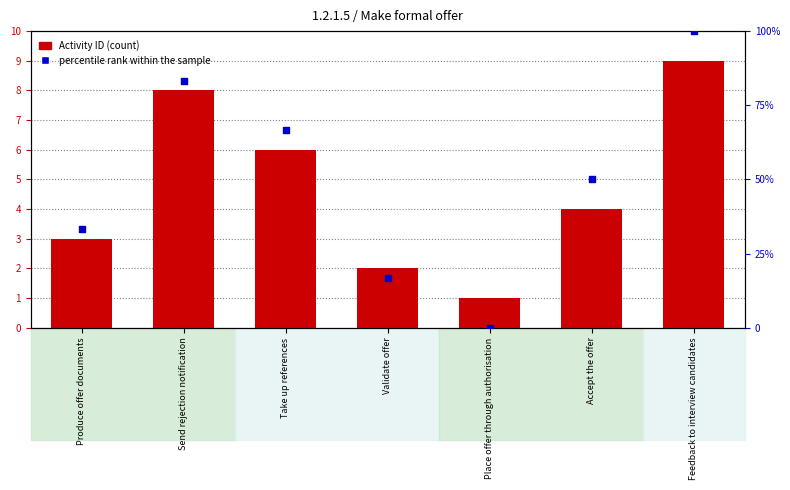

What are all the series names shown in the legend?

Activity ID, percentile rank within the sample